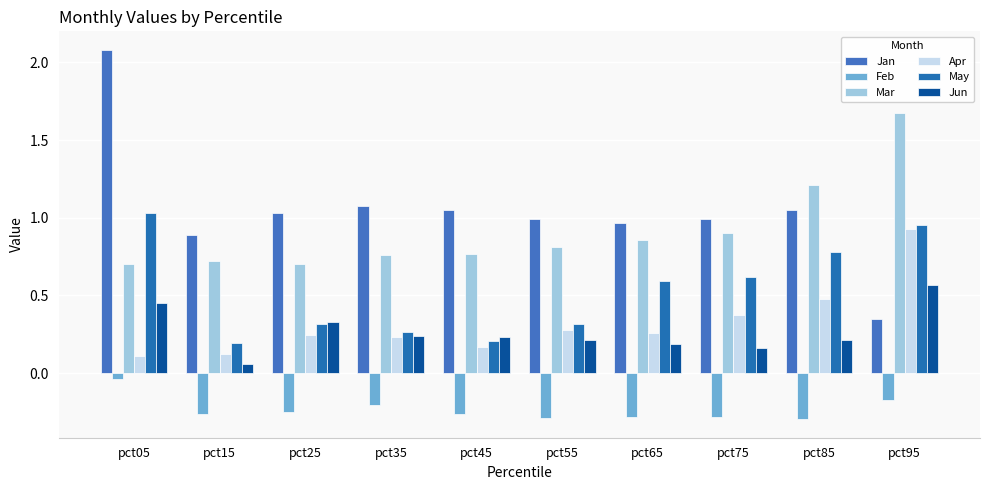

Reading right to left, transcribe all the data shown in this chart.

Jan: pct95=0.3	pct85=1.0	pct75=1.0	pct65=1.0	pct55=1.0	pct45=1.1	pct35=1.1	pct25=1.0	pct15=0.9	pct05=2.1
Feb: pct95=-0.2	pct85=-0.3	pct75=-0.3	pct65=-0.3	pct55=-0.3	pct45=-0.3	pct35=-0.2	pct25=-0.2	pct15=-0.3	pct05=-0.0
Mar: pct95=1.7	pct85=1.2	pct75=0.9	pct65=0.9	pct55=0.8	pct45=0.8	pct35=0.8	pct25=0.7	pct15=0.7	pct05=0.7
Apr: pct95=0.9	pct85=0.5	pct75=0.4	pct65=0.3	pct55=0.3	pct45=0.2	pct35=0.2	pct25=0.2	pct15=0.1	pct05=0.1
May: pct95=1.0	pct85=0.8	pct75=0.6	pct65=0.6	pct55=0.3	pct45=0.2	pct35=0.3	pct25=0.3	pct15=0.2	pct05=1.0
Jun: pct95=0.6	pct85=0.2	pct75=0.2	pct65=0.2	pct55=0.2	pct45=0.2	pct35=0.2	pct25=0.3	pct15=0.1	pct05=0.4